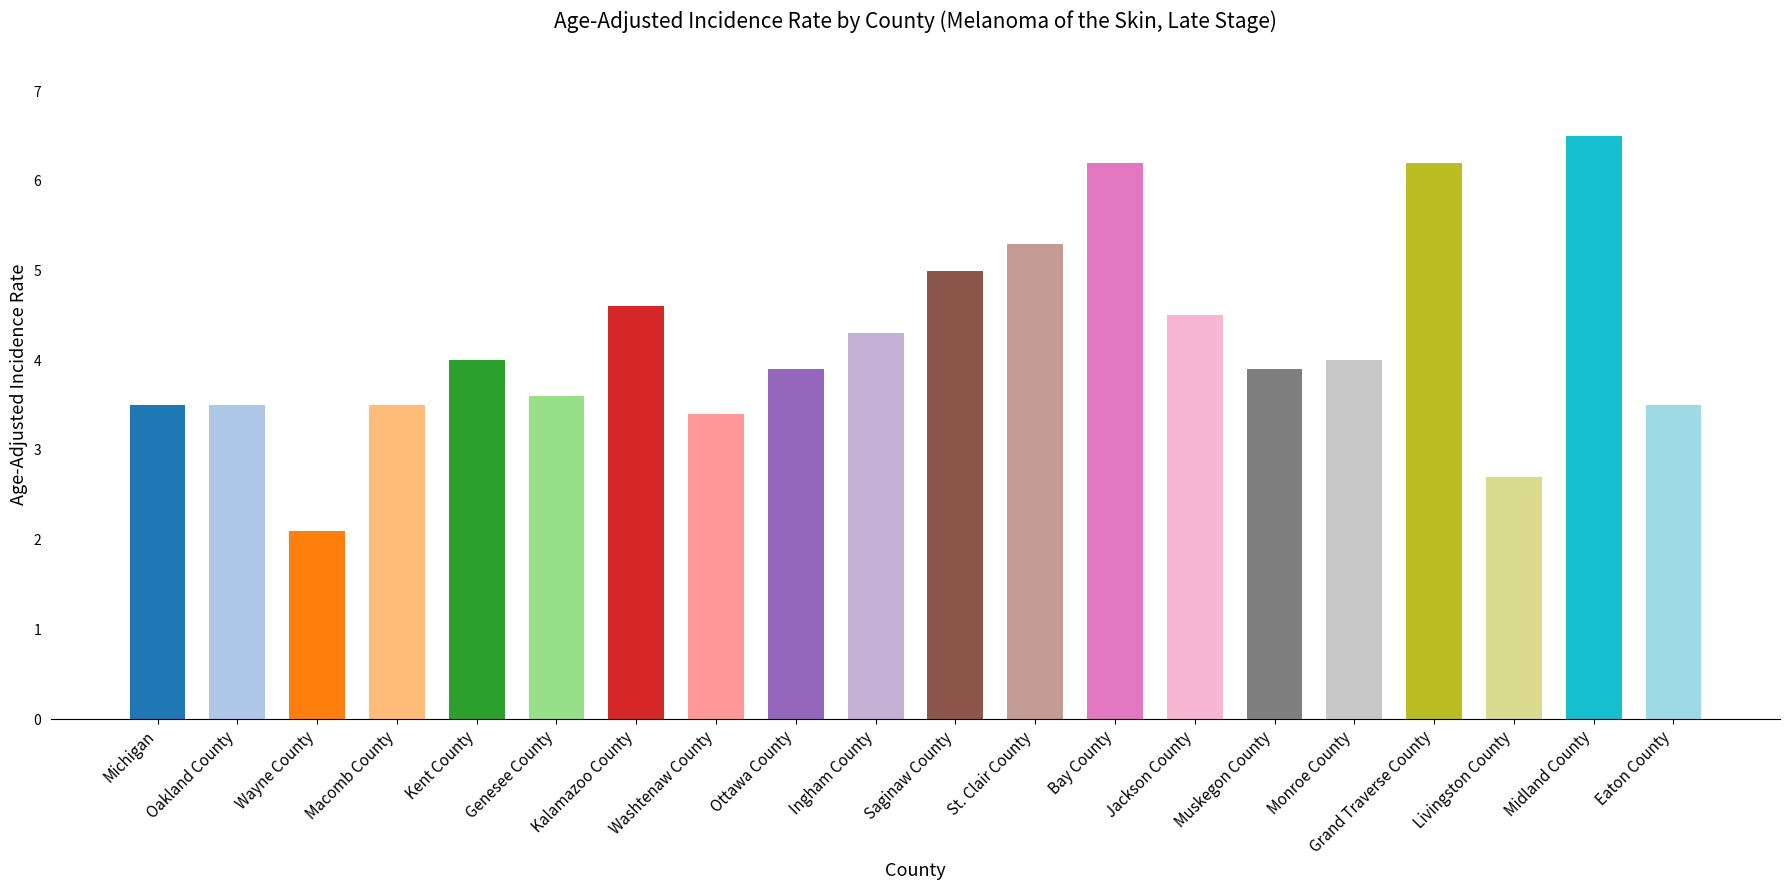

What is the sum of all values?

84.2